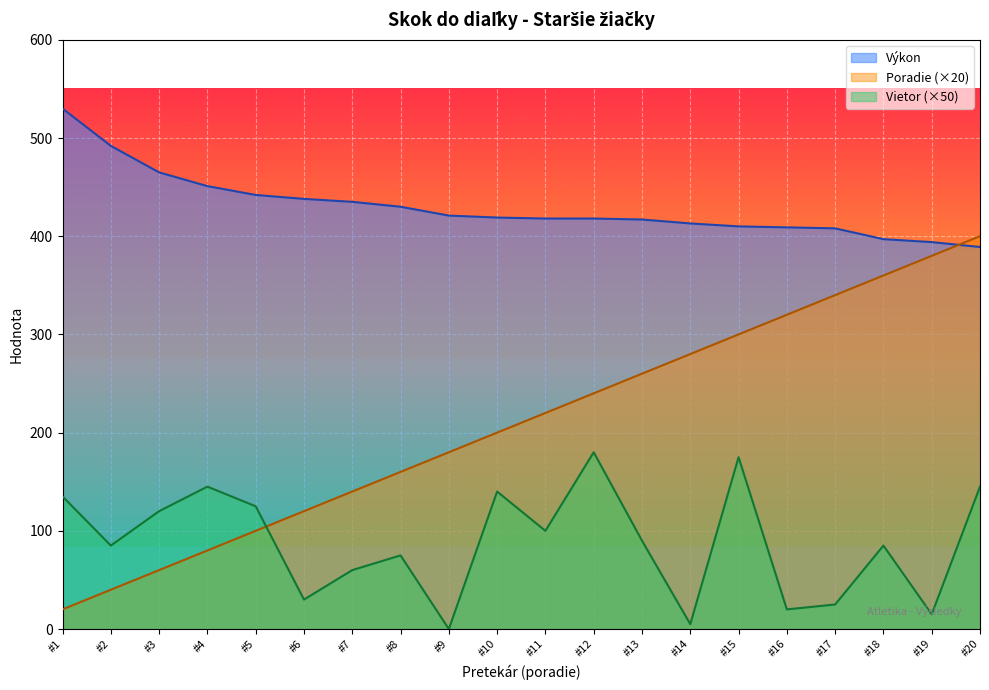

Which series has the largest total across all categories?

Výkon